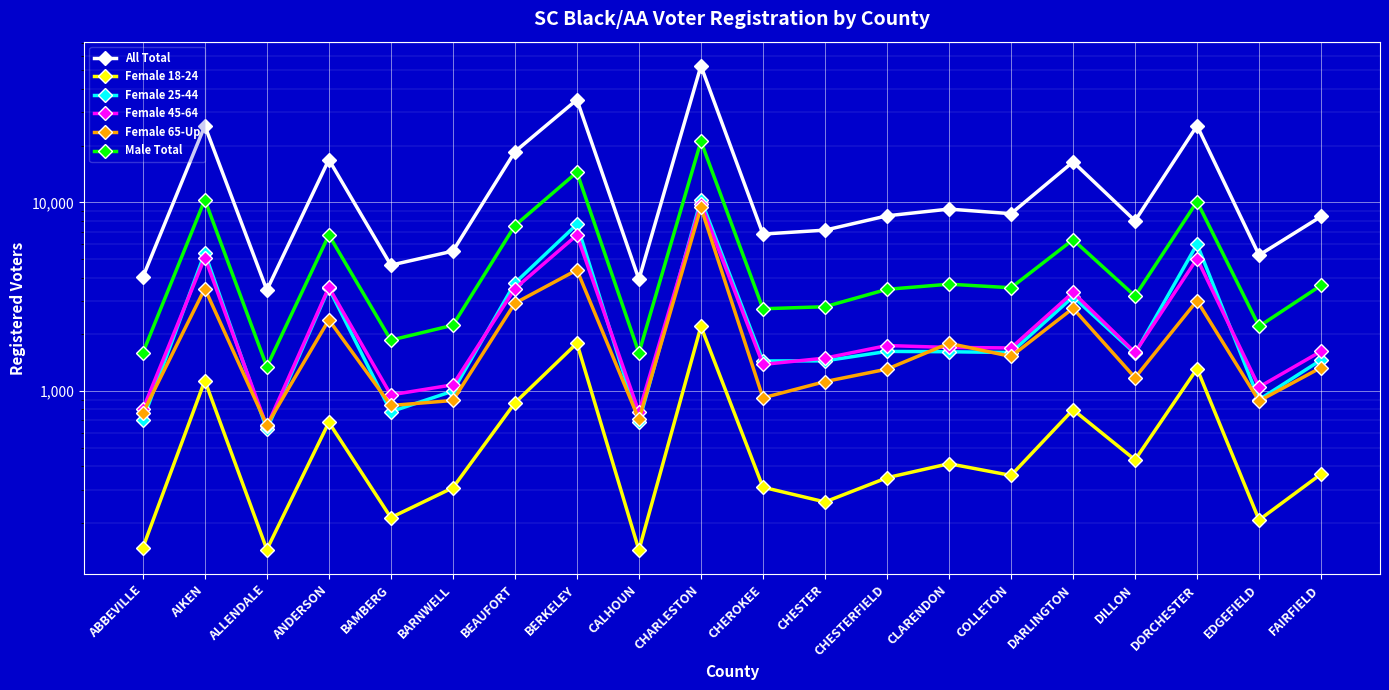

At which label does All Total reach its peak?

CHARLESTON